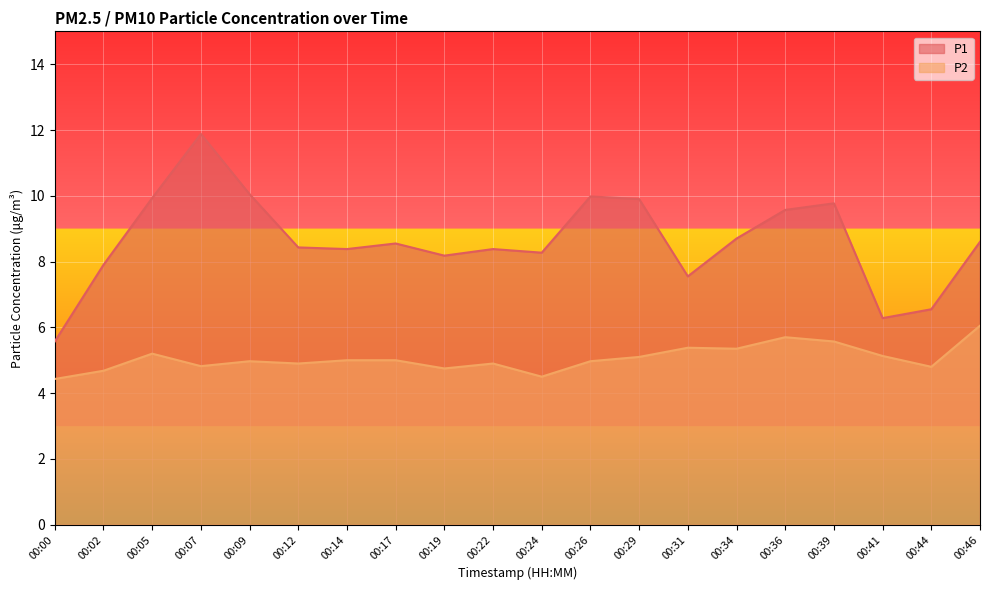

At which category does P1 reach its first local valley?

00:14